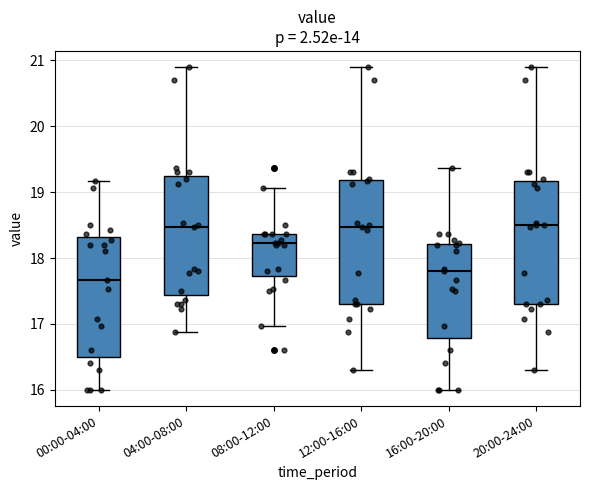

Which box has the lowest median line?

00:00-04:00